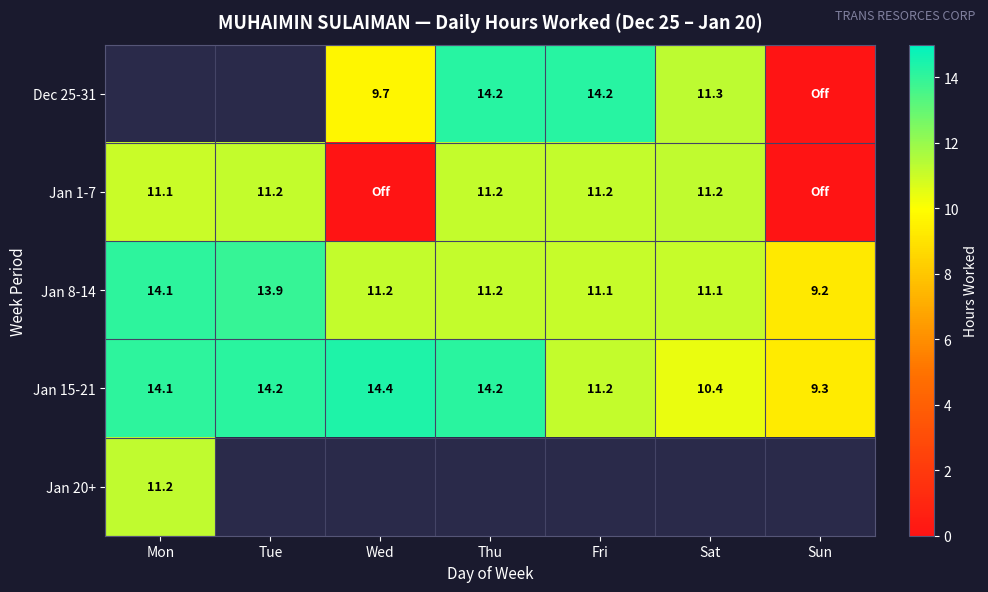

At which category does the chart reach its minimum across all series?

Sun